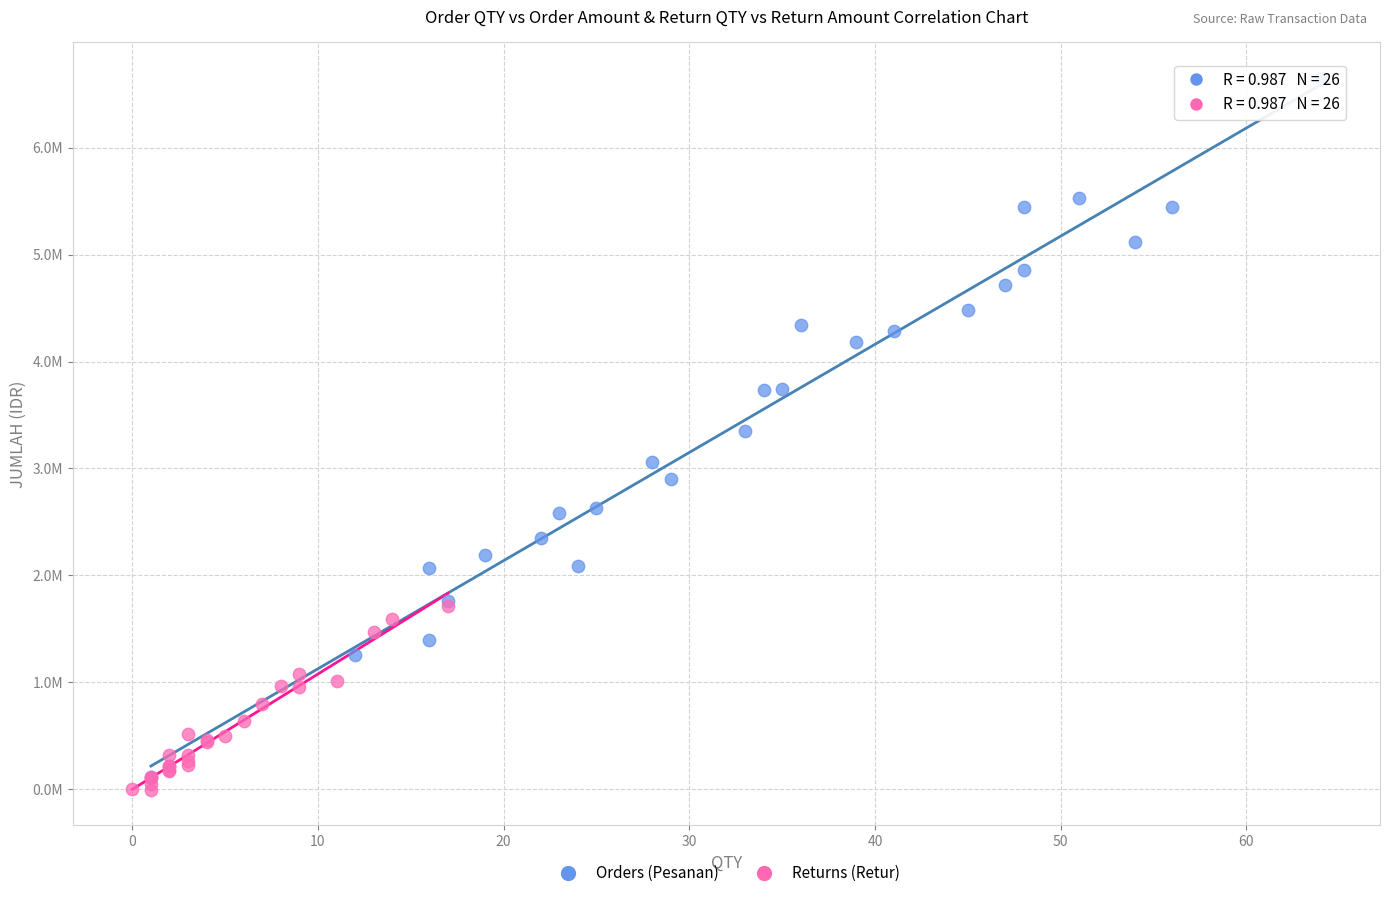

What are all the series names shown in the legend?

Orders (Pesanan), Returns (Retur)